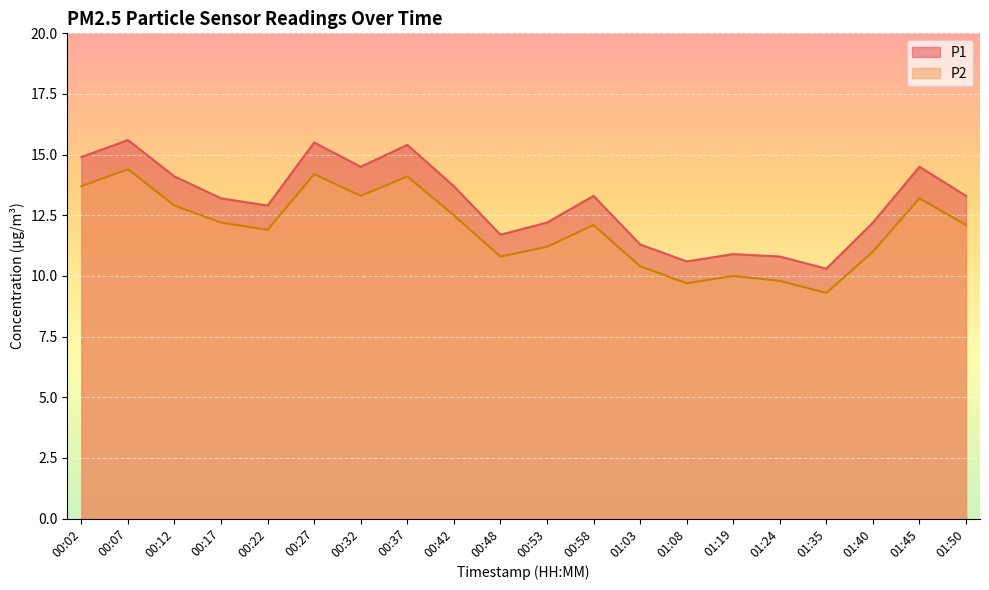

True or false: P2 and P1 intersect in this chart.

False